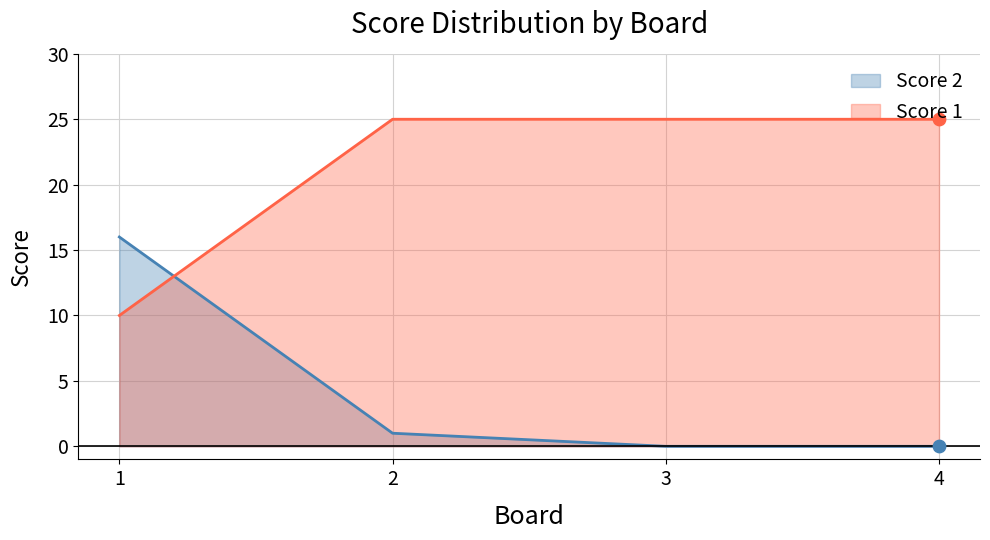

Which series has the widest spread of Y values?

Score 2